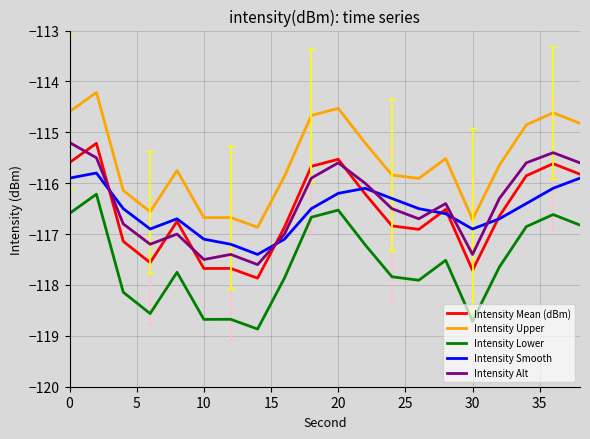

Which series has the largest total across all categories?

Intensity Upper